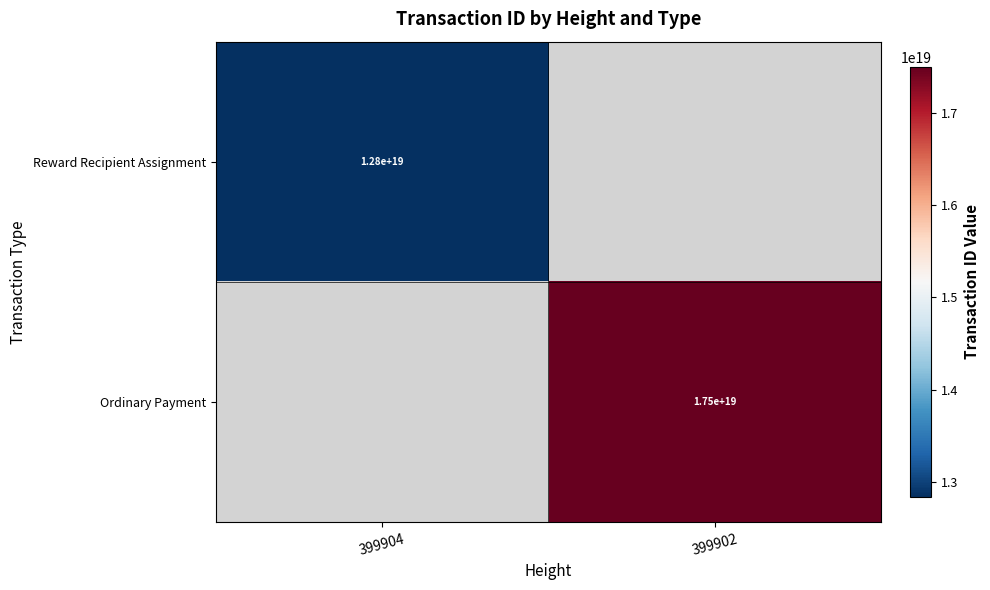

Which label corresponds to the smallest value in the chart?

399904